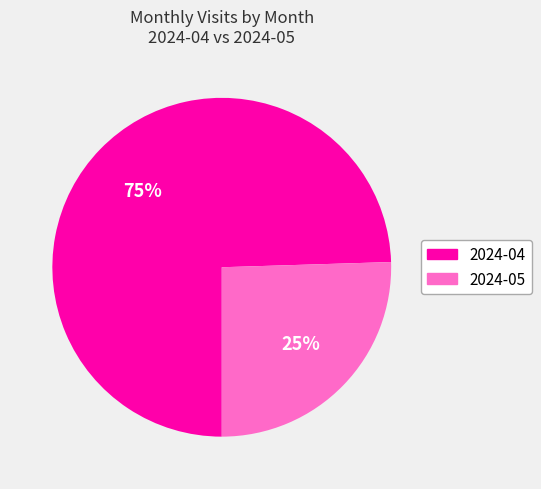

What percentage is the 2024-05 slice, to the nearest percent?

25%